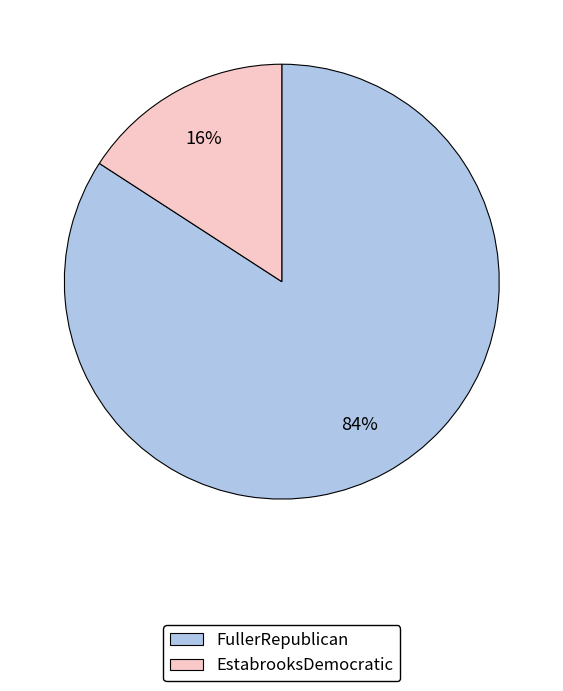

The FullerRepublican slice represents 84% of the pie. True or false?

True